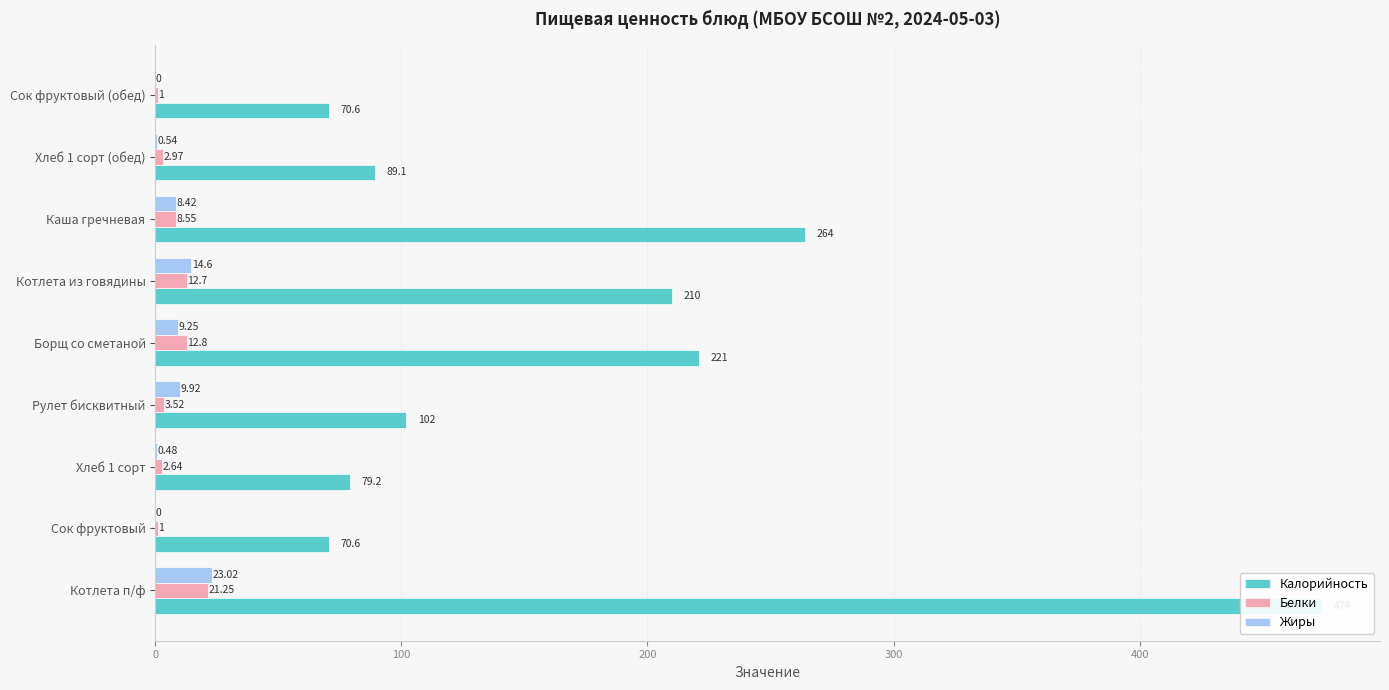

What is the difference between the maximum and minimum values in the Белки series?

20.2